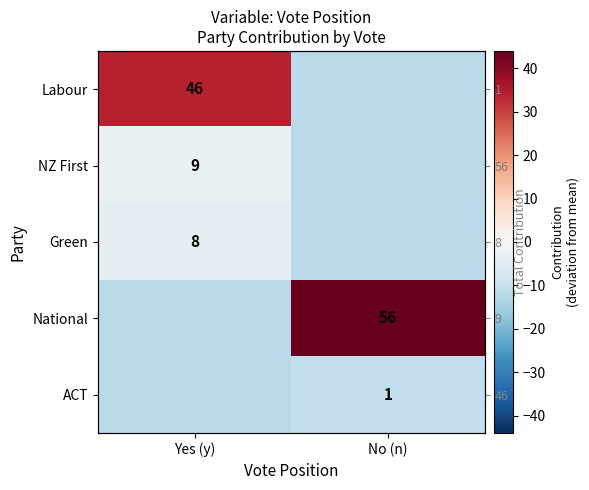

Is the value of National at Yes (y) greater than the value of Labour at Yes (y)?

No